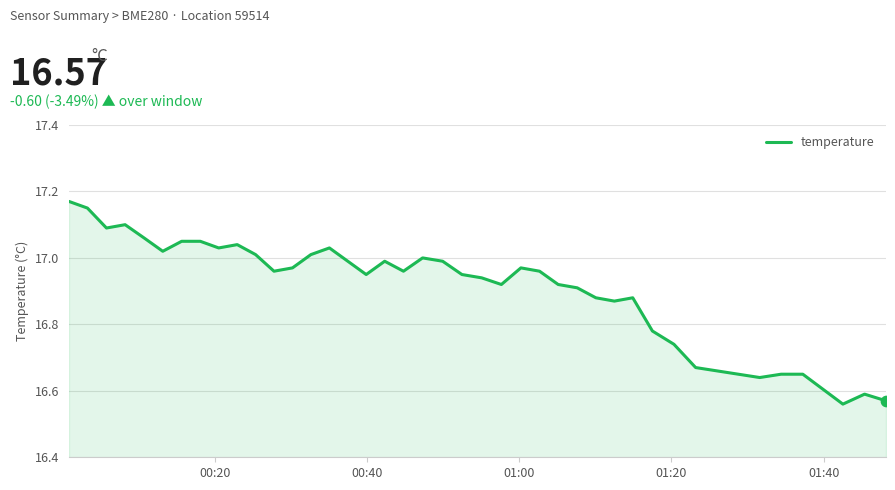

What is the difference between the maximum and minimum values?

0.6